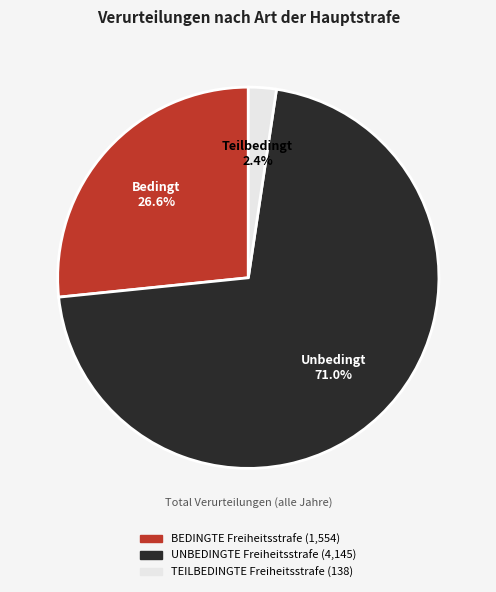

The TEILBEDINGTE Freiheitsstrafe slice represents 8% of the pie. True or false?

False